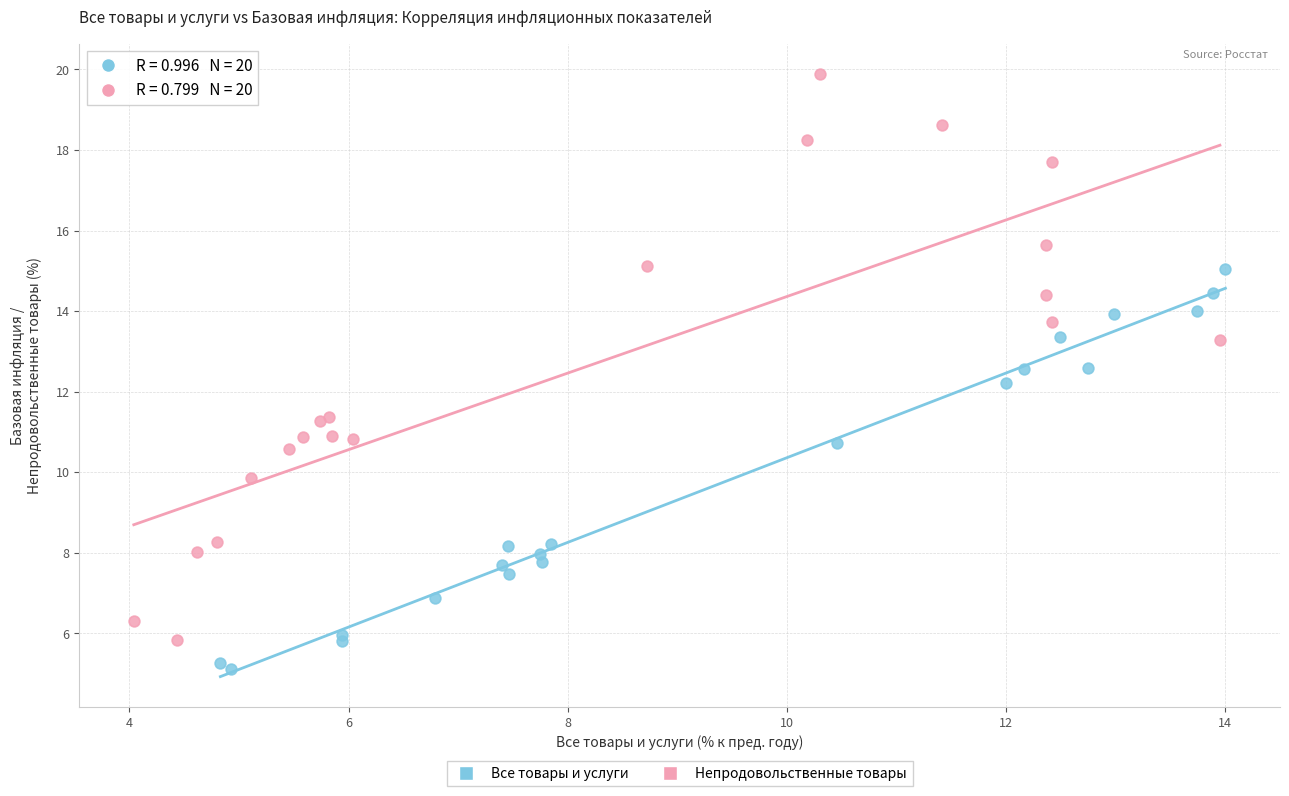

Which series reaches the minimum Y coordinate?

Все товары и услуги